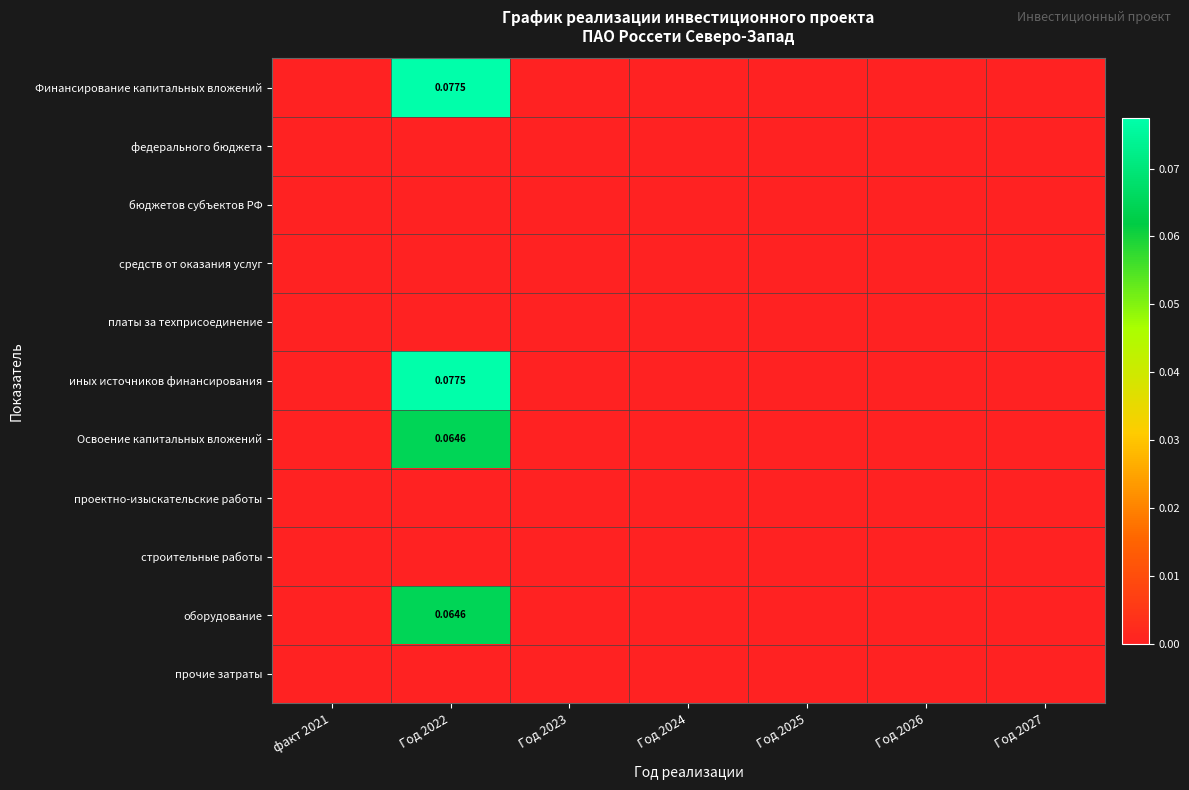

Which series has the largest total across all categories?

Финансирование капитальных вложений